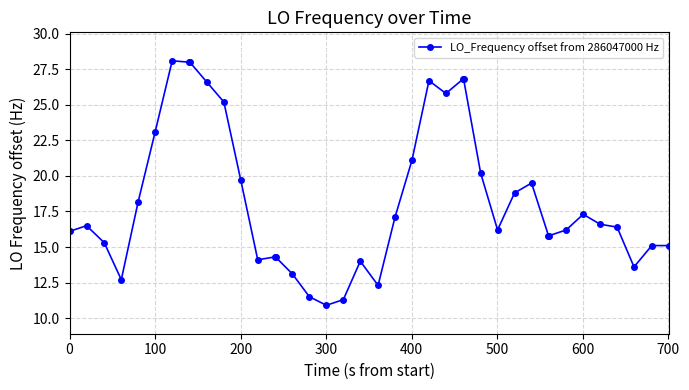

What is the sum of all values?

734.2